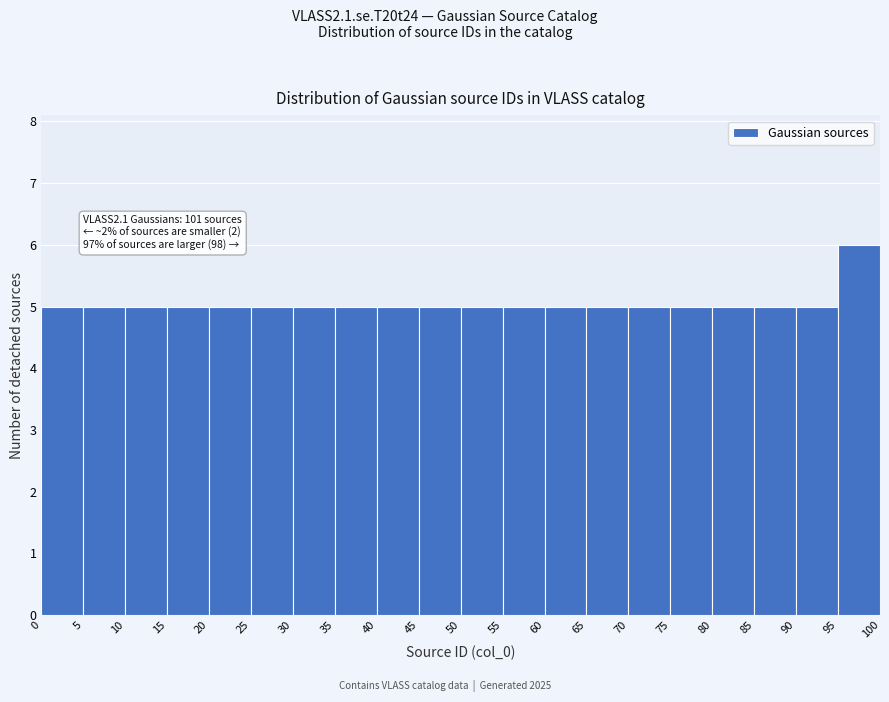

Over which range of the x-axis is the bar tallest?

95 to 100